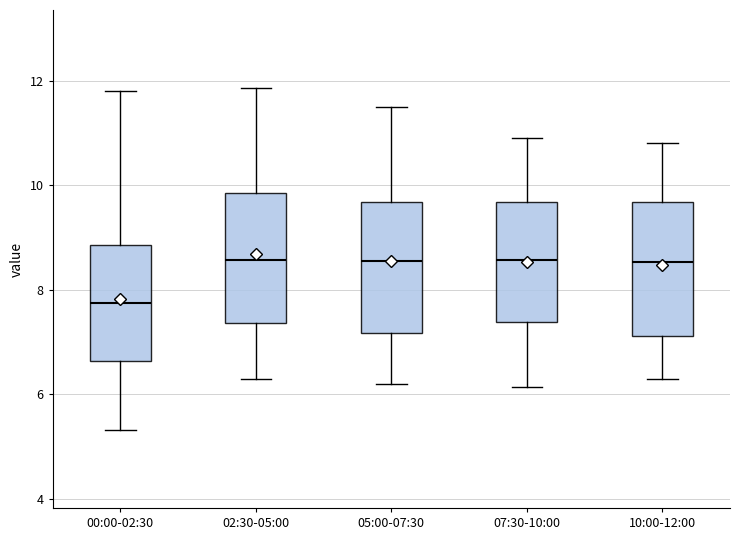

Where does the upper whisker of the box for 05:00-07:30 end on the y-axis? The values are not printed on the chart, so give them approximately, as read against the axis.

11.6